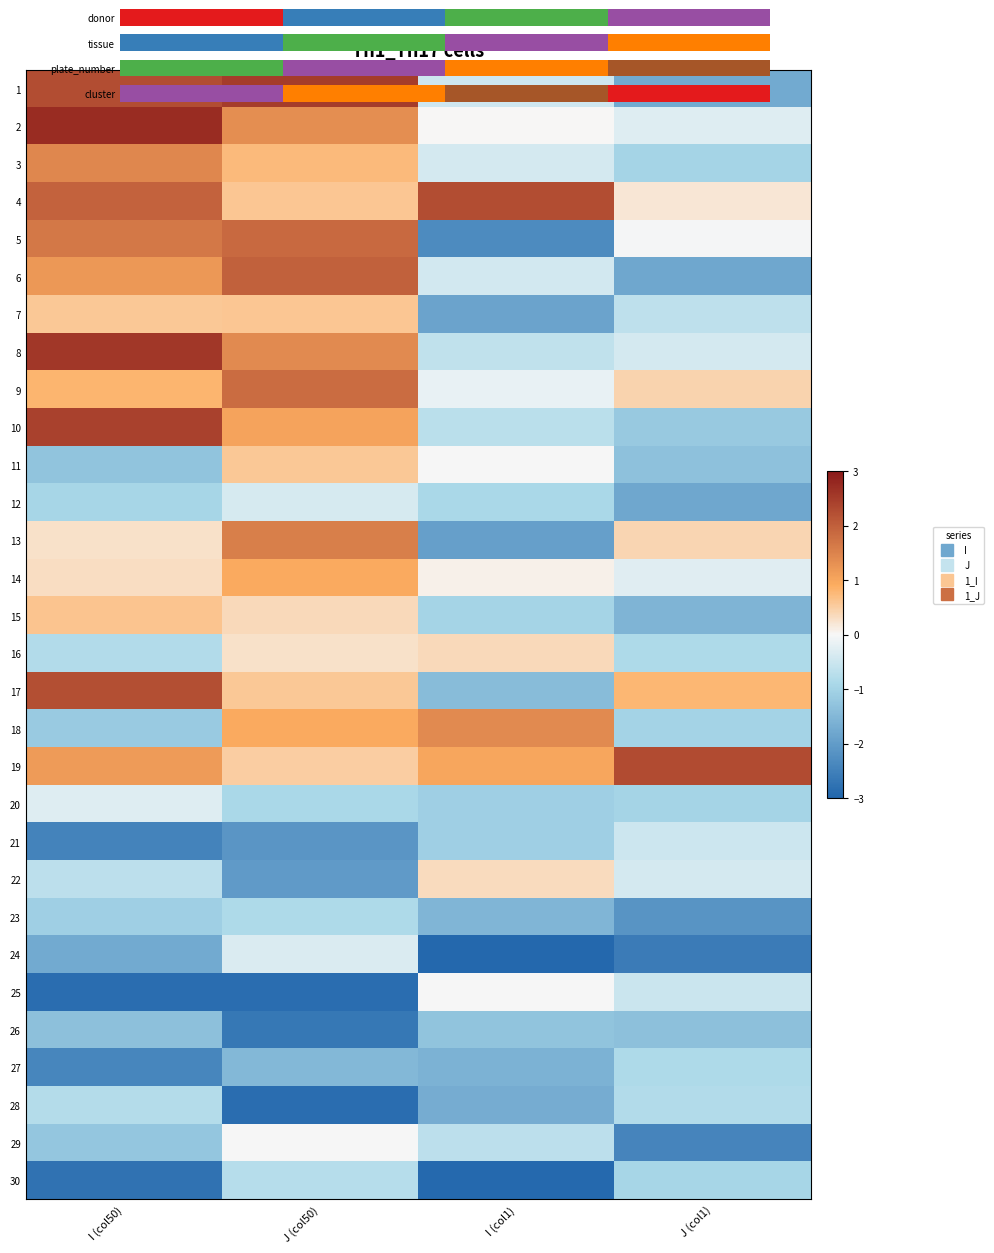

Between J (col1) and I (col1), which is larger?

I (col1)